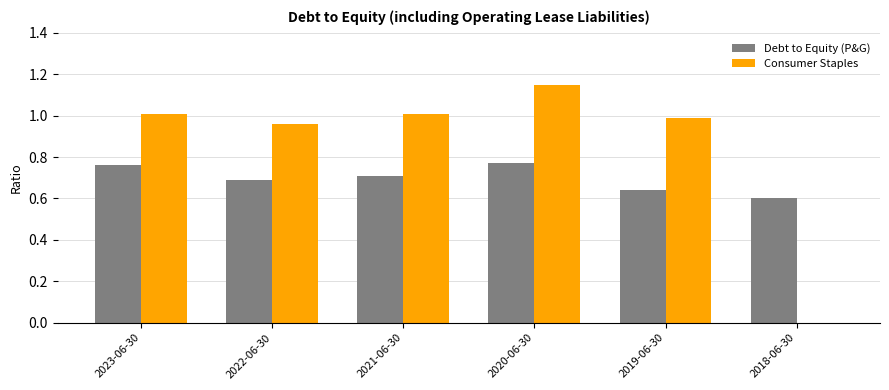

How many categories are shown in the chart?

6